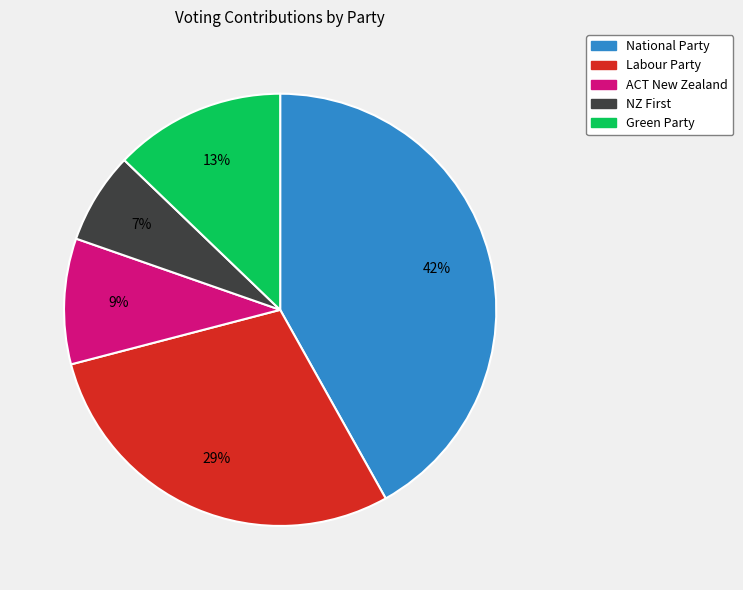

To the nearest percent, what is the difference between the largest and smallest slice percentages?

35%